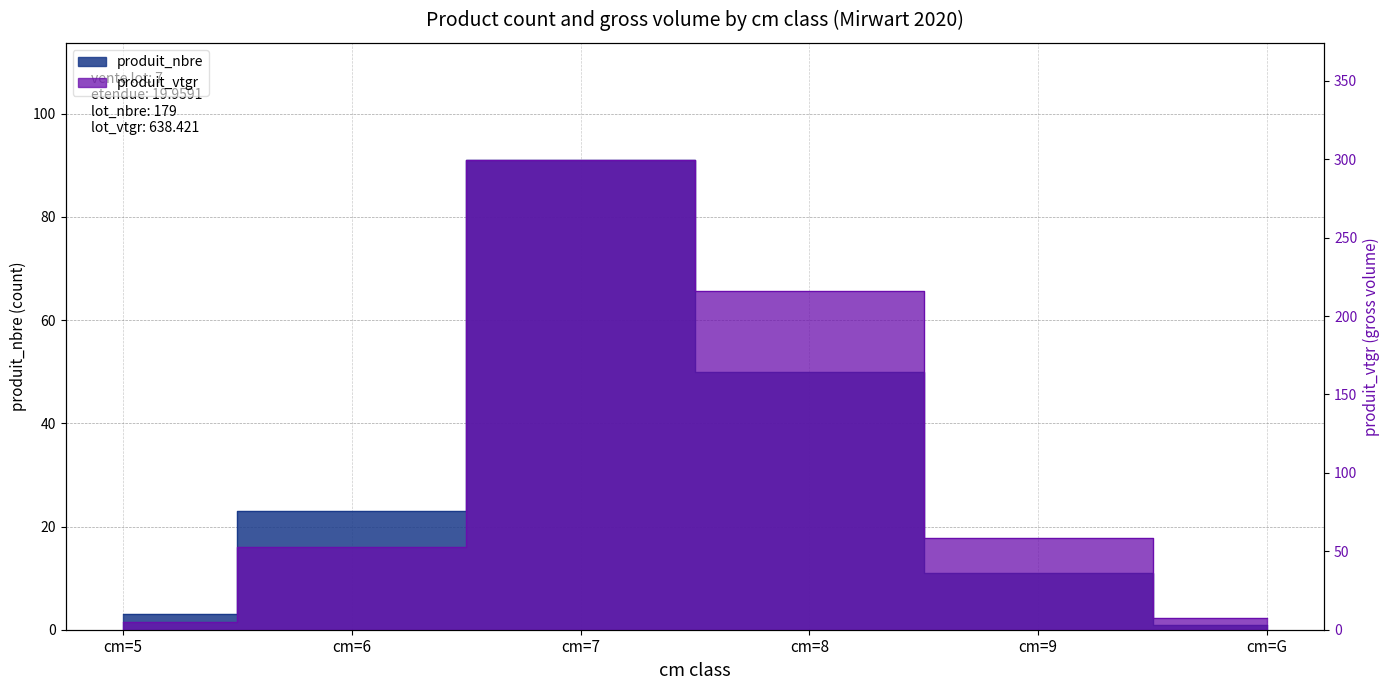

Where does the produit_vtgr series first go above 58?

cm=7